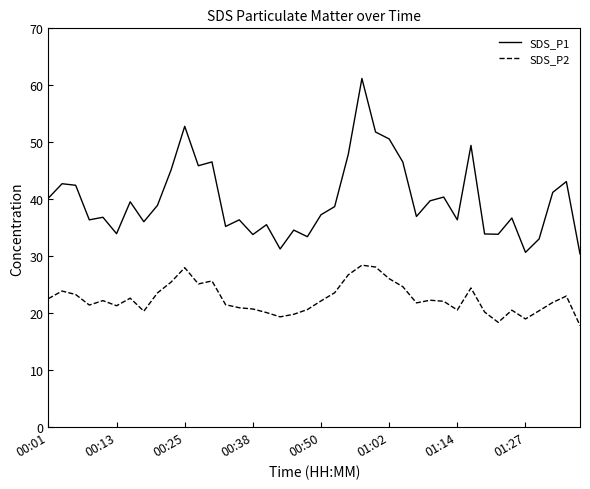

Which series has the largest range (max minus min)?

SDS_P1